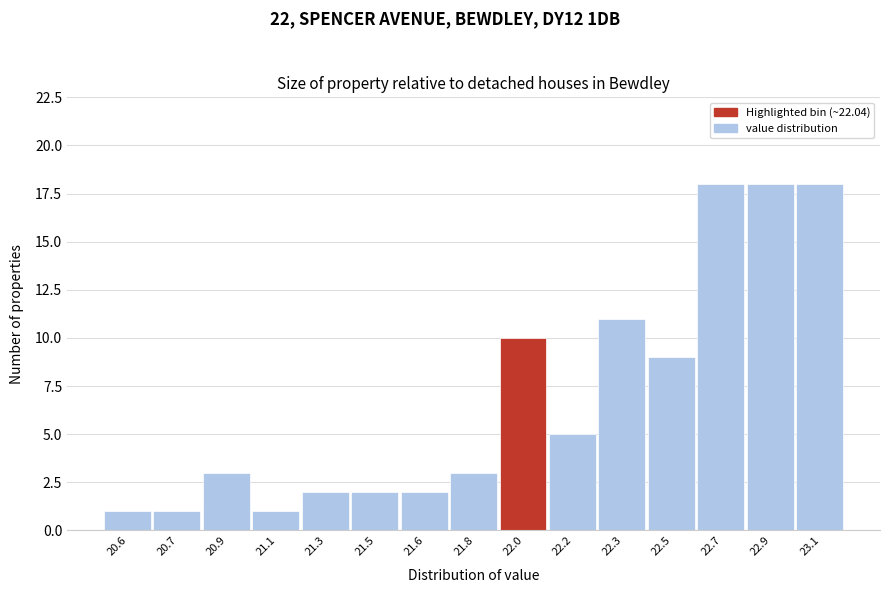

Reading left to right, extract all data points from this chart.

20.6=1	20.7=1	20.9=3	21.1=1	21.3=2	21.5=2	21.6=2	21.8=3	22.0=10	22.2=5	22.3=11	22.5=9	22.7=18	22.9=18	23.1=18